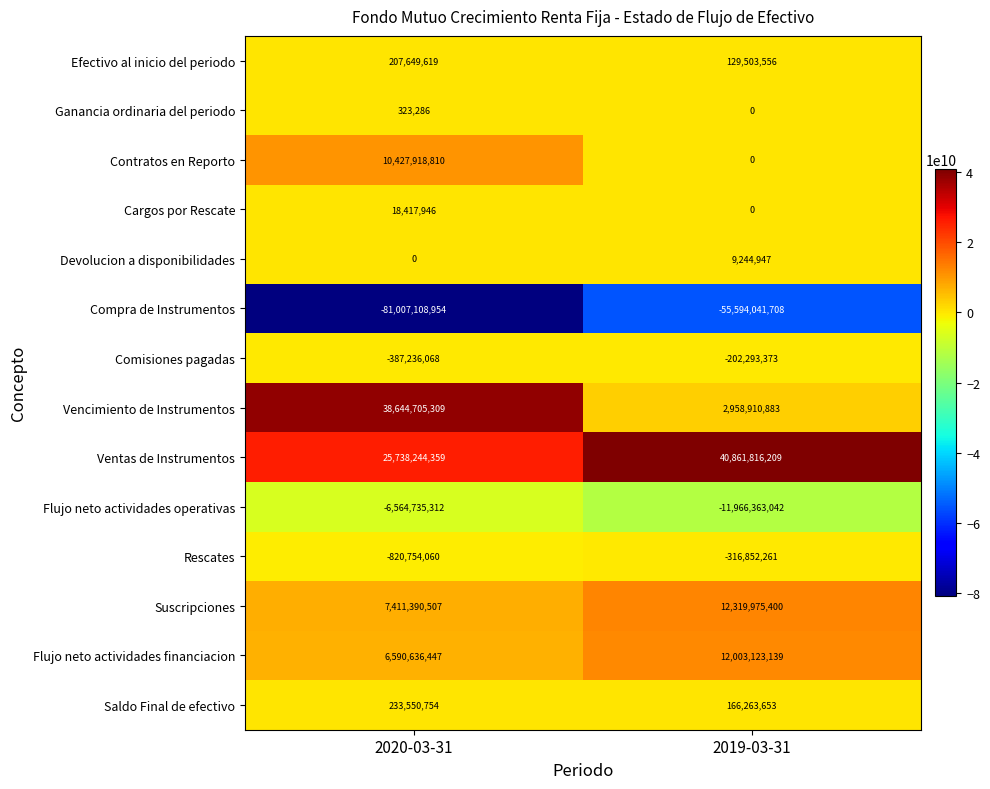

The value of Rescates at 2019-03-31 is -316852261. True or false?

True